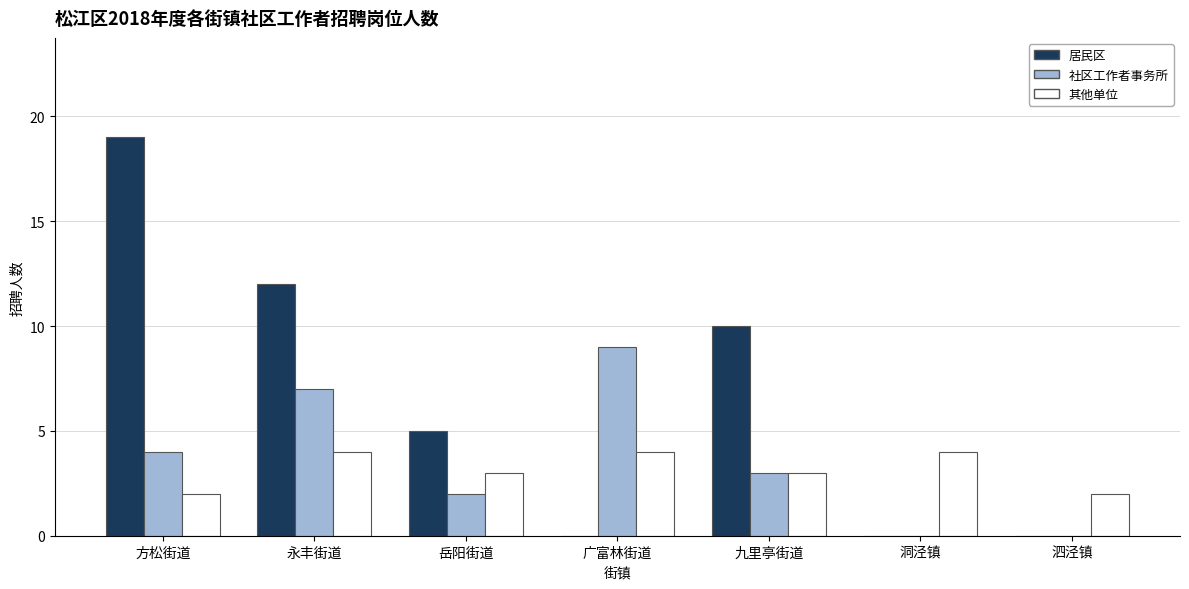

Count the 社区工作者事务所 values in the range 0 to 7.

6